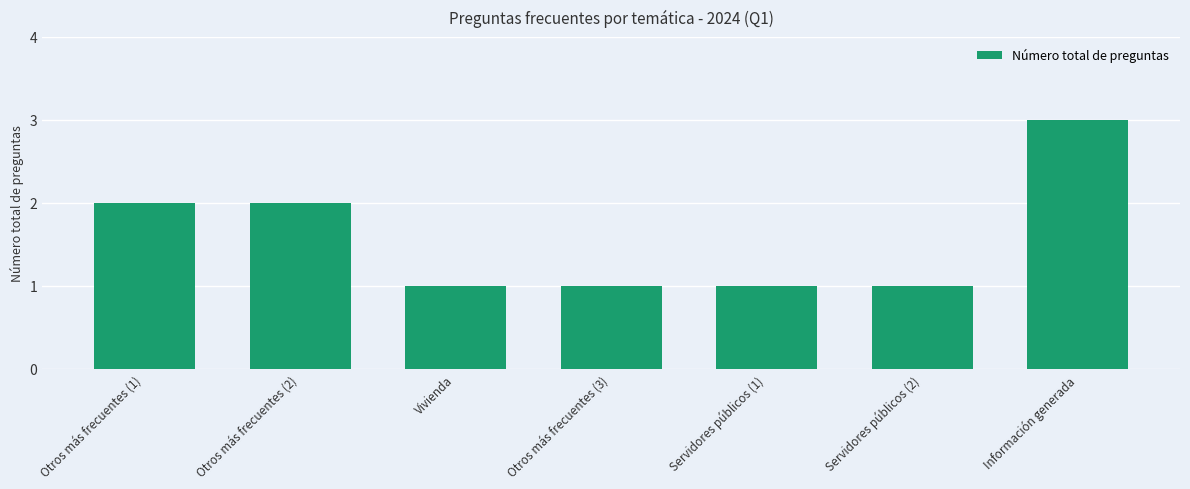

True or false: the data shows 1 at Otros más frecuentes (2).

False